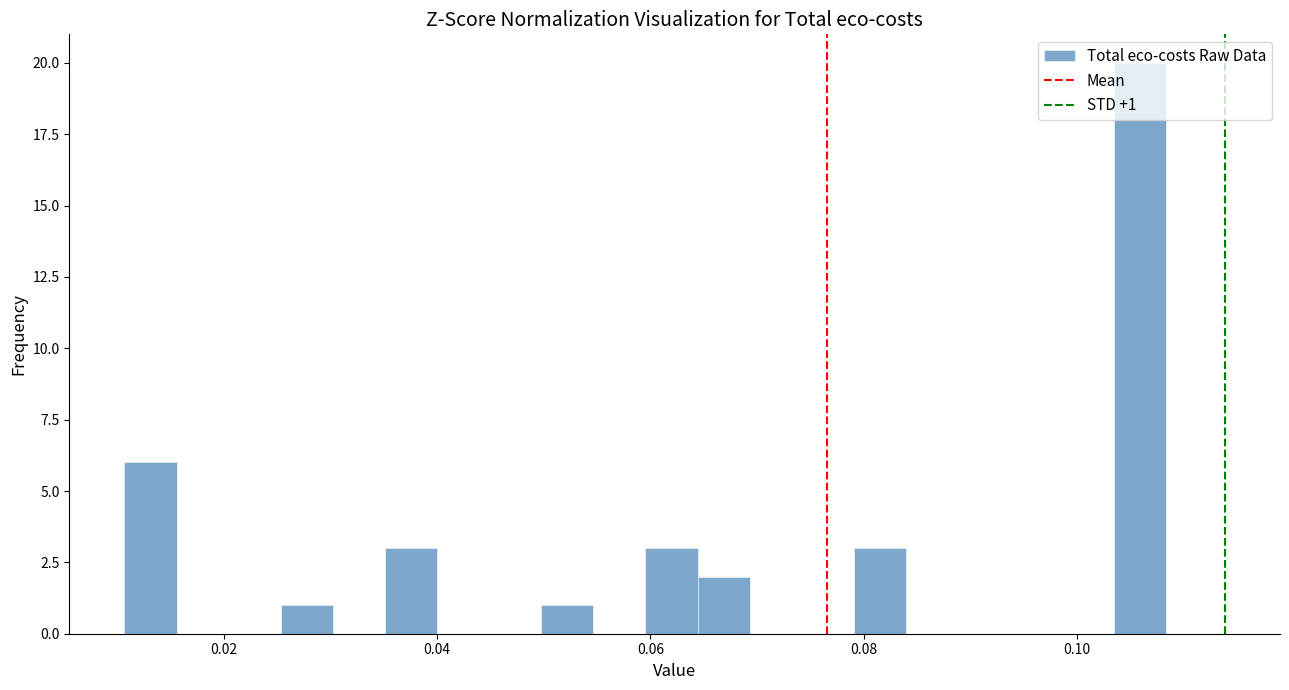

Around what value on the x-axis is the tallest bar? Give the approximate position of its centre, as read against the axis.

0.106